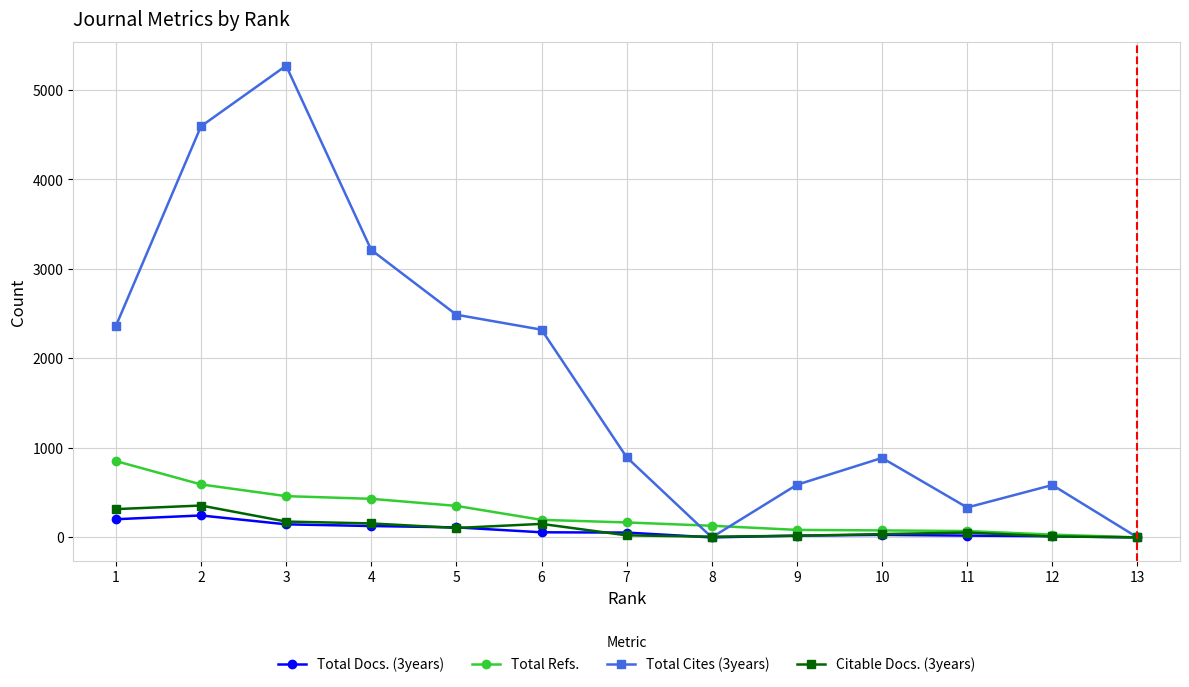

What is the value of the Citable Docs. (3years) point at the 5th from the left?

105